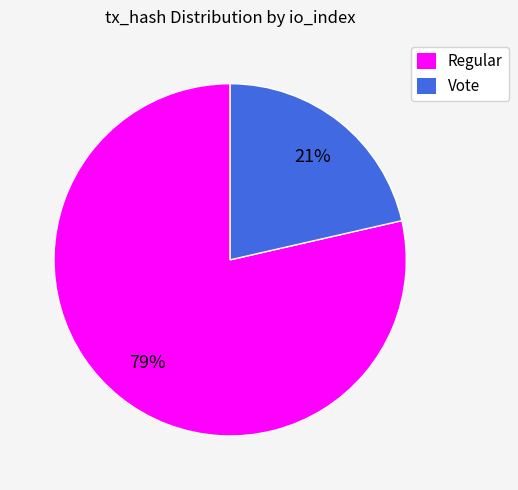

Count the number of slices in the pie.

2